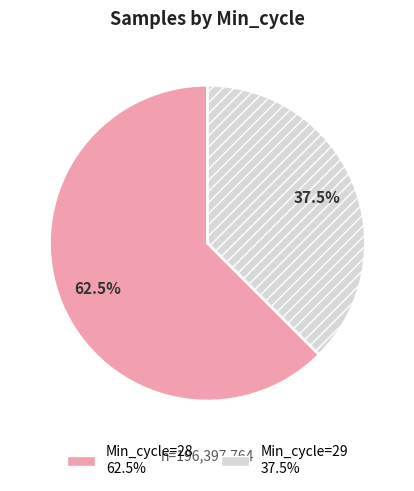

Is there a majority slice in this chart?

Yes